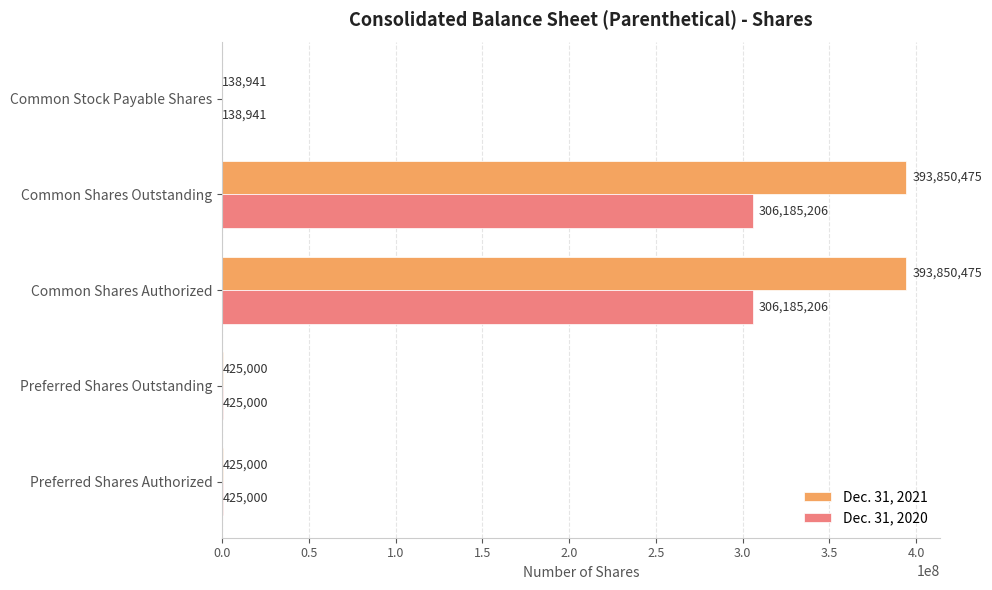

Is it true that Dec. 31, 2021 equals 393850475 at Common Shares Outstanding?

True